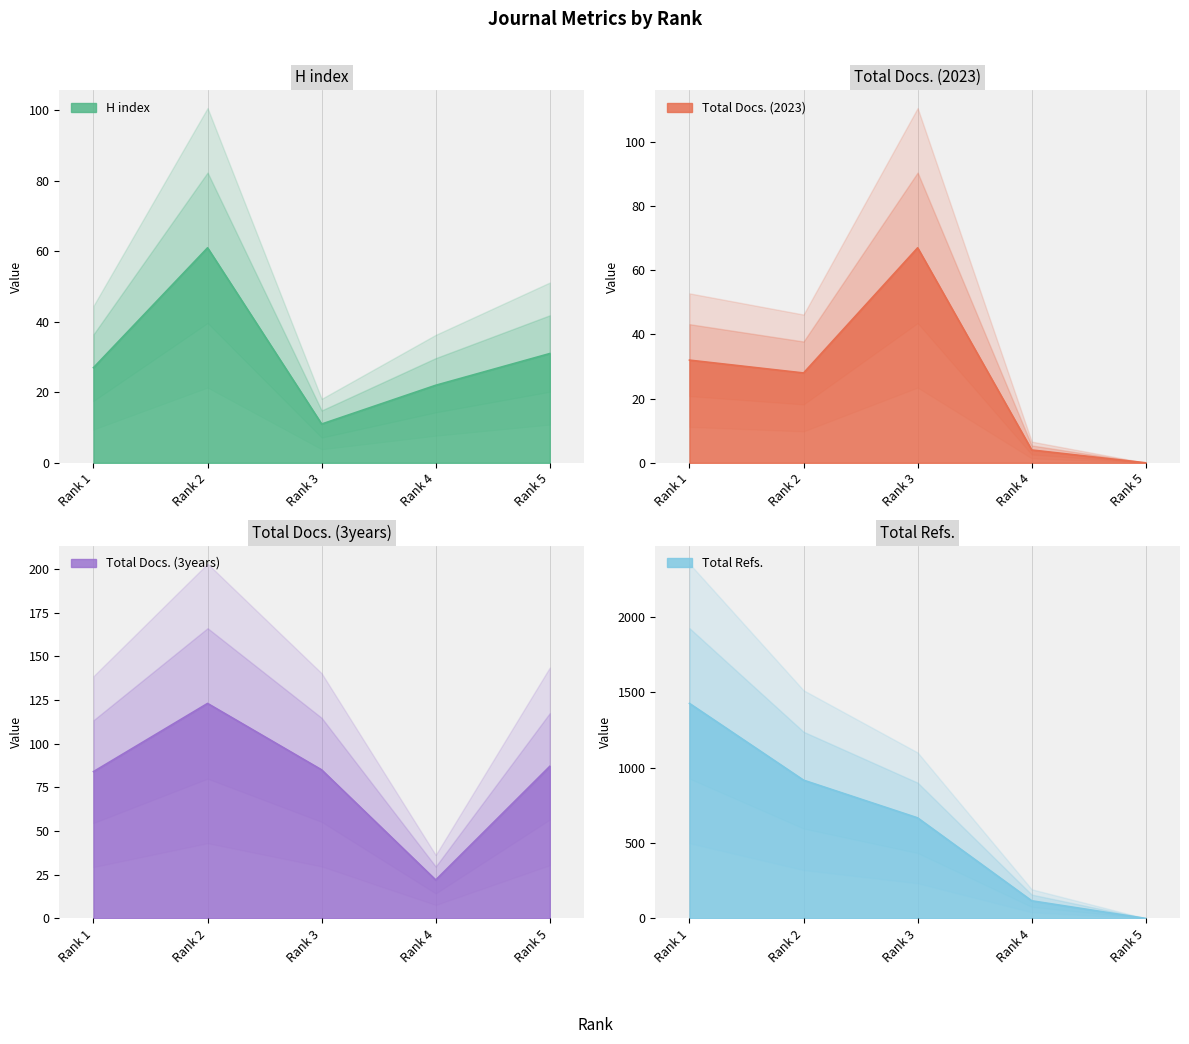

What is the maximum value shown in the chart?

1426